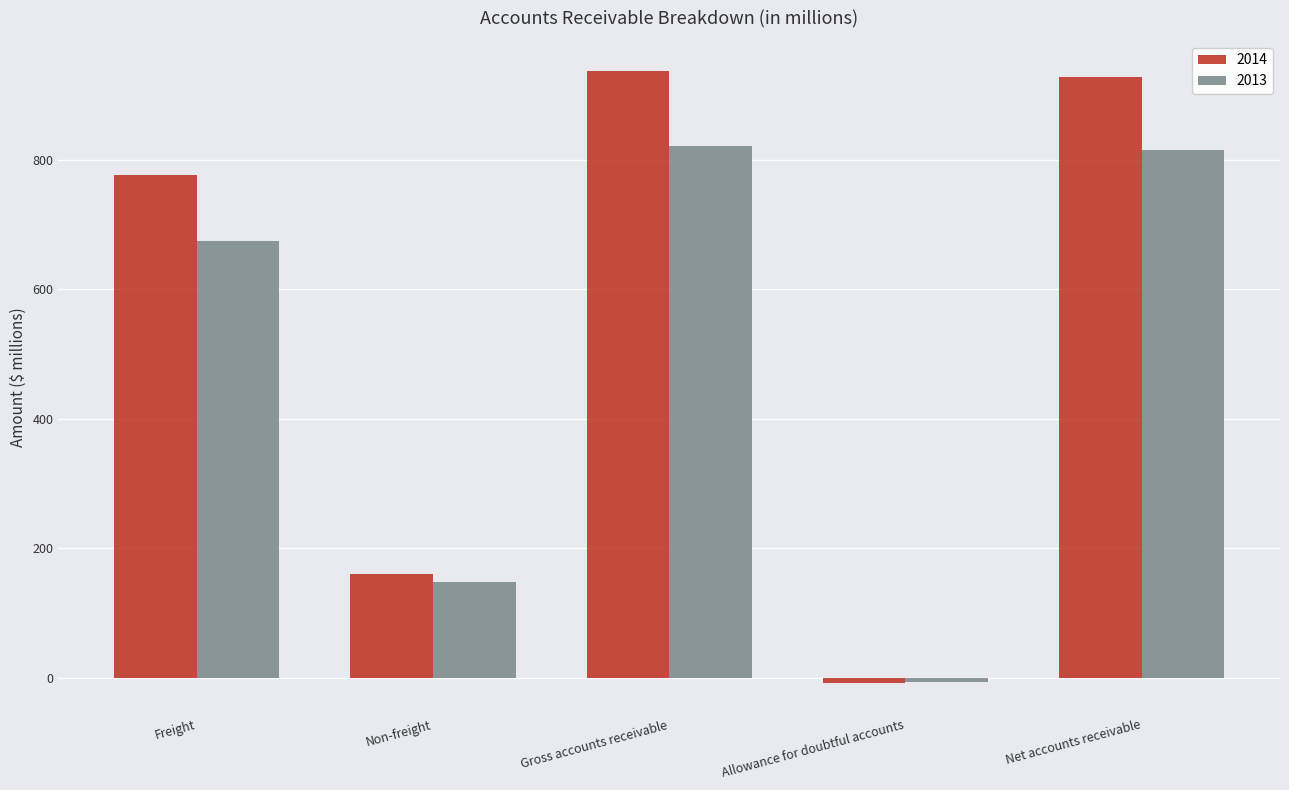

Rank the categories by 2014 value from lowest to highest.

Allowance for doubtful accounts, Non-freight, Freight, Net accounts receivable, Gross accounts receivable